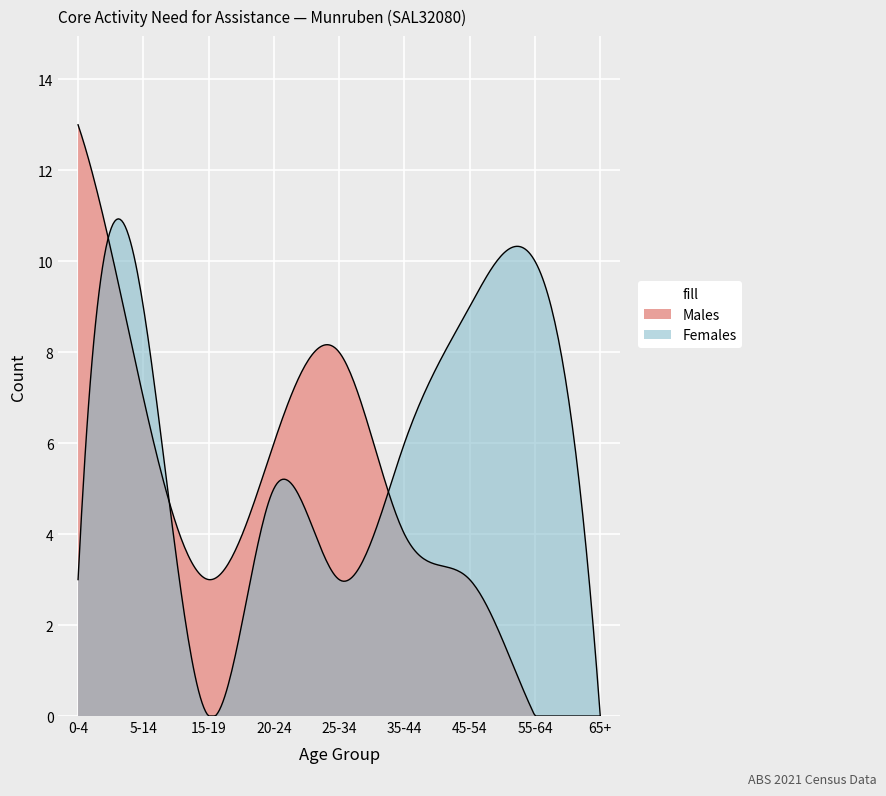

What is the label of the 4th point from the right?

35-44 years